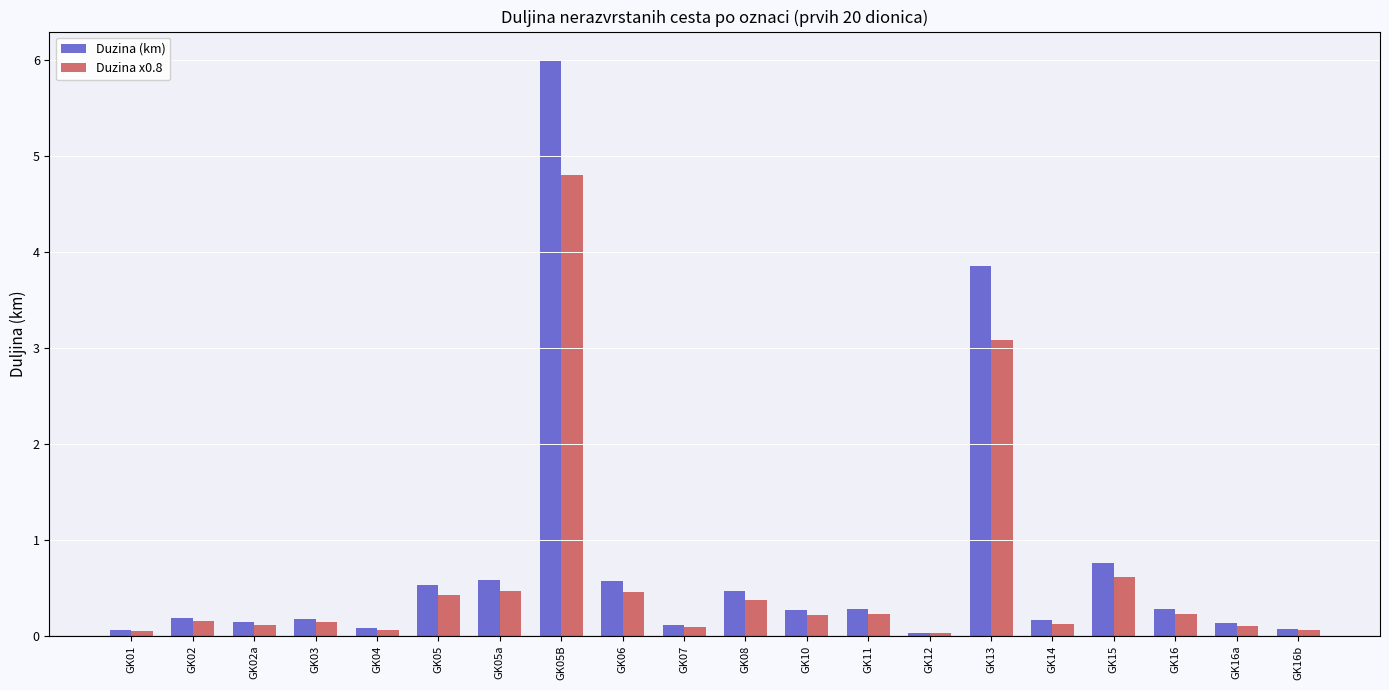

What is the average value of the Duzina (km) series?

0.7